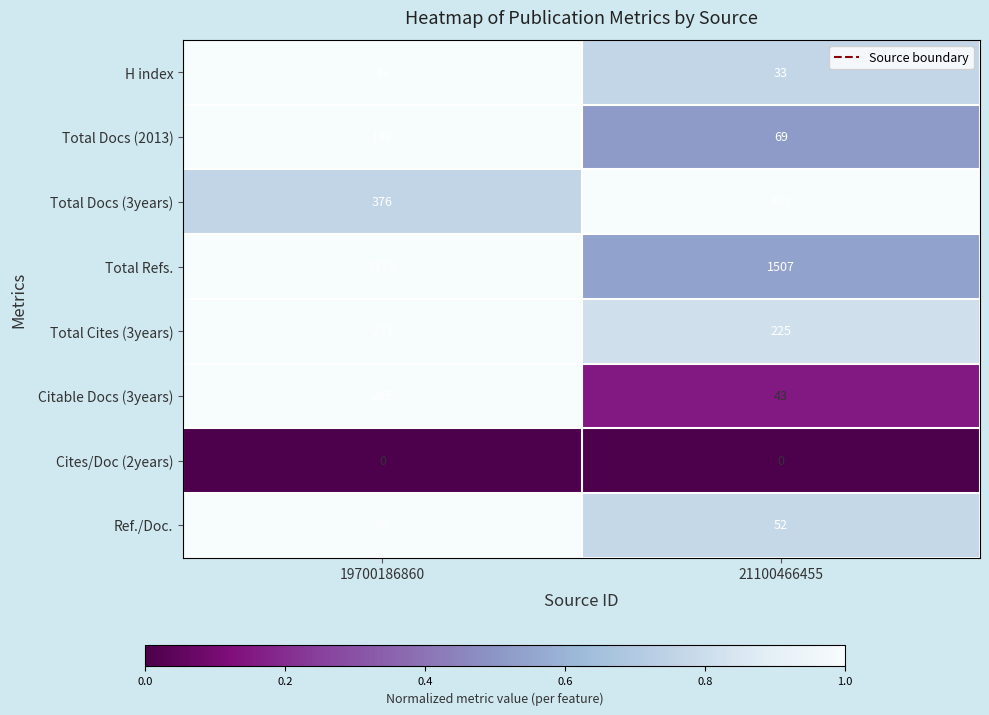

Which series changed the most between 19700186860 and 21100466455?

Total Refs.